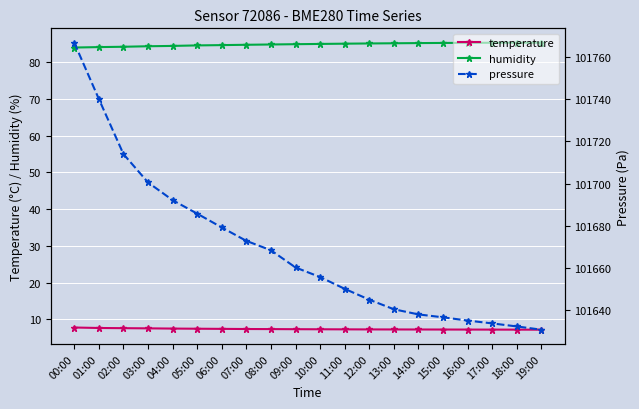

Between 06:00 and 00:00, which is larger?

00:00